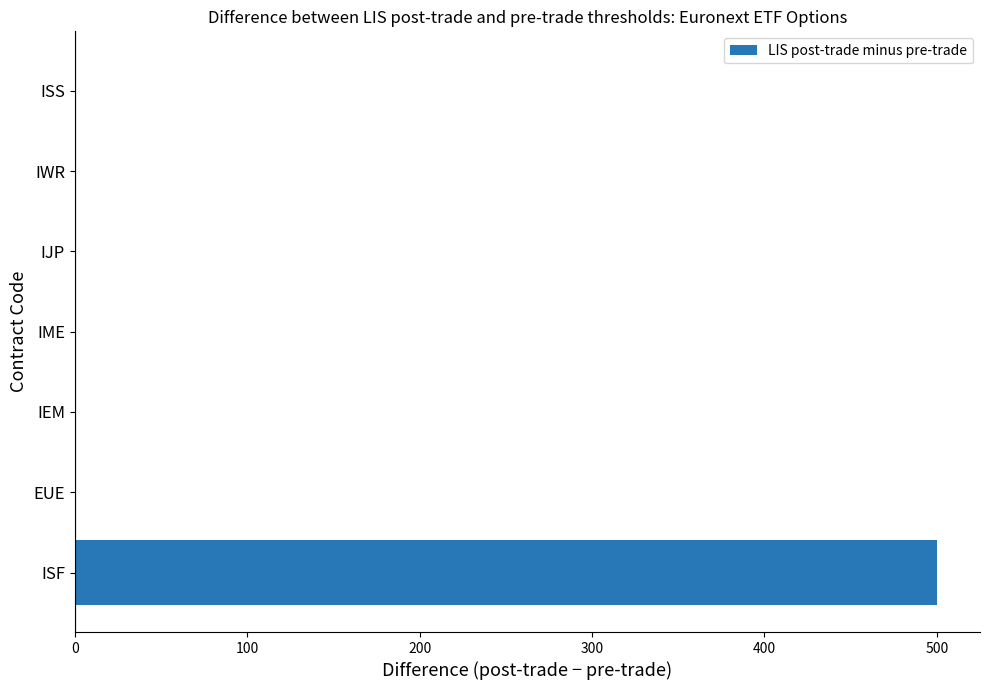

Is it true that the value at ISF is 500?

True